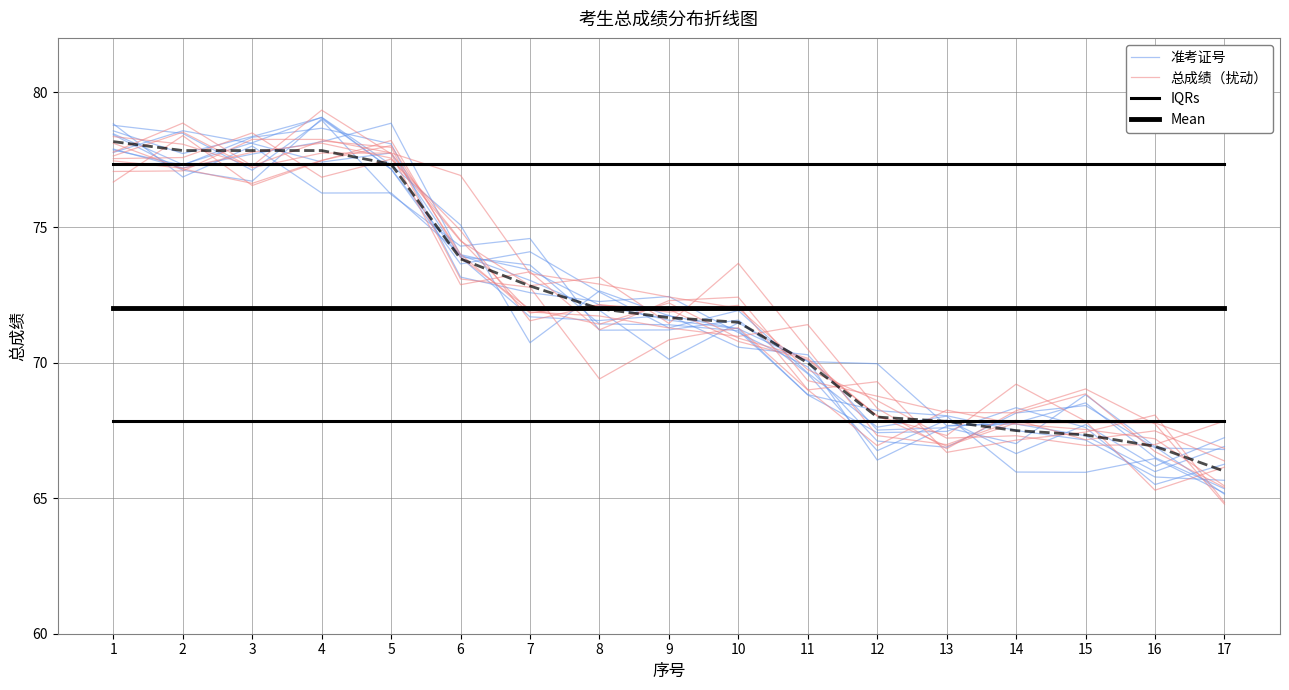

After their last crossing, which series has the higher values: 总成绩（扰动） or 准考证号?

总成绩（扰动）